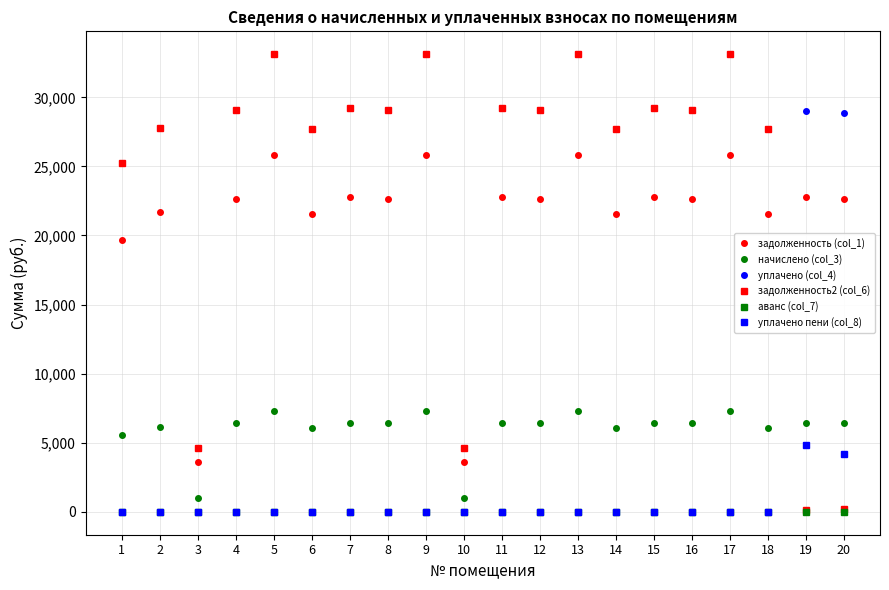

Rank the series by their maximum value, from highest to lowest.

задолженность2 (col_6), уплачено (col_4), задолженность (col_1), начислено (col_3), уплачено пени (col_8), аванс (col_7)